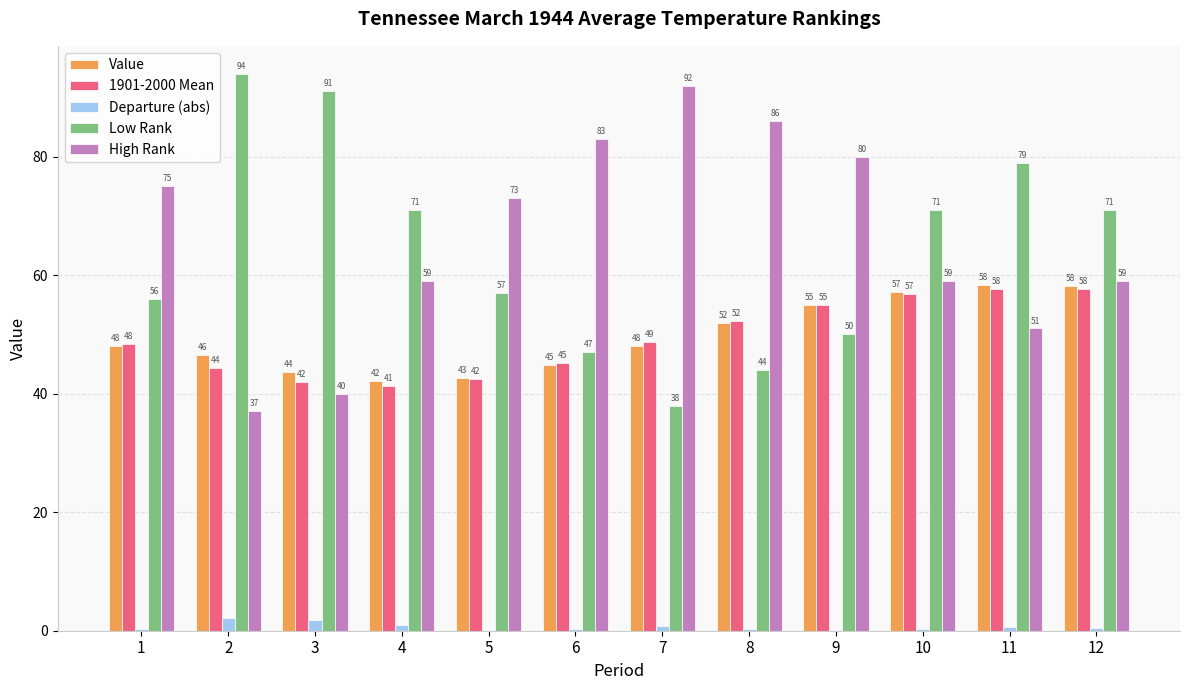

Which category has the highest value in the High Rank series?

7